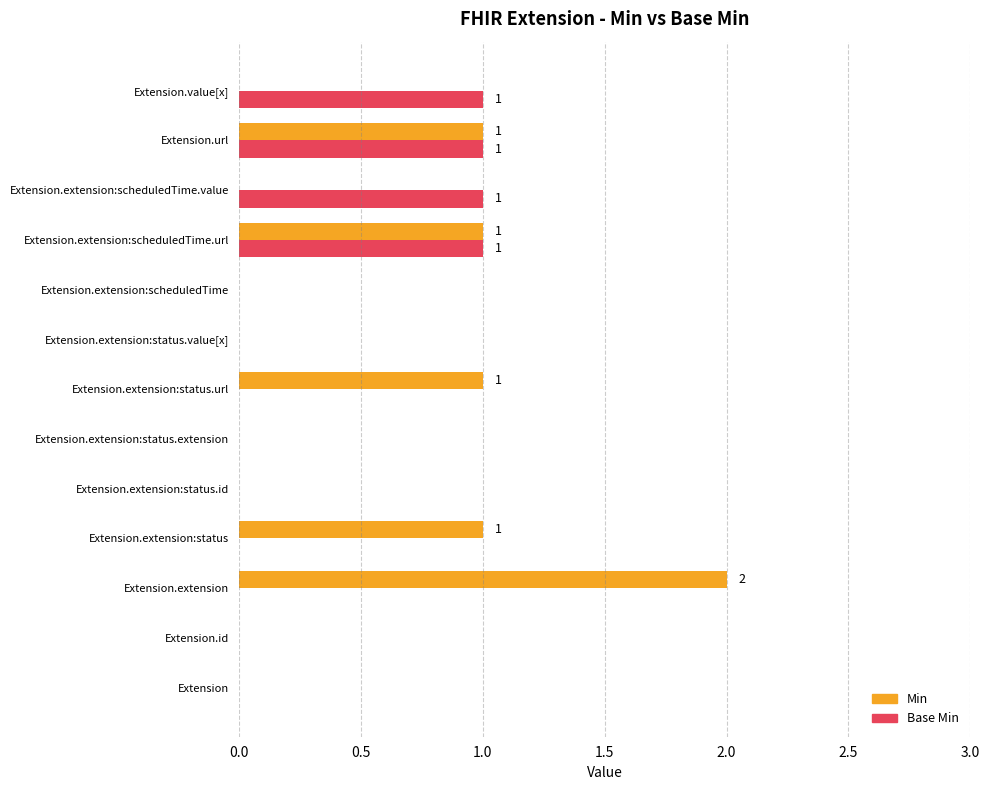

Which series changed the most between Extension.extension and Extension.extension:status?

Min